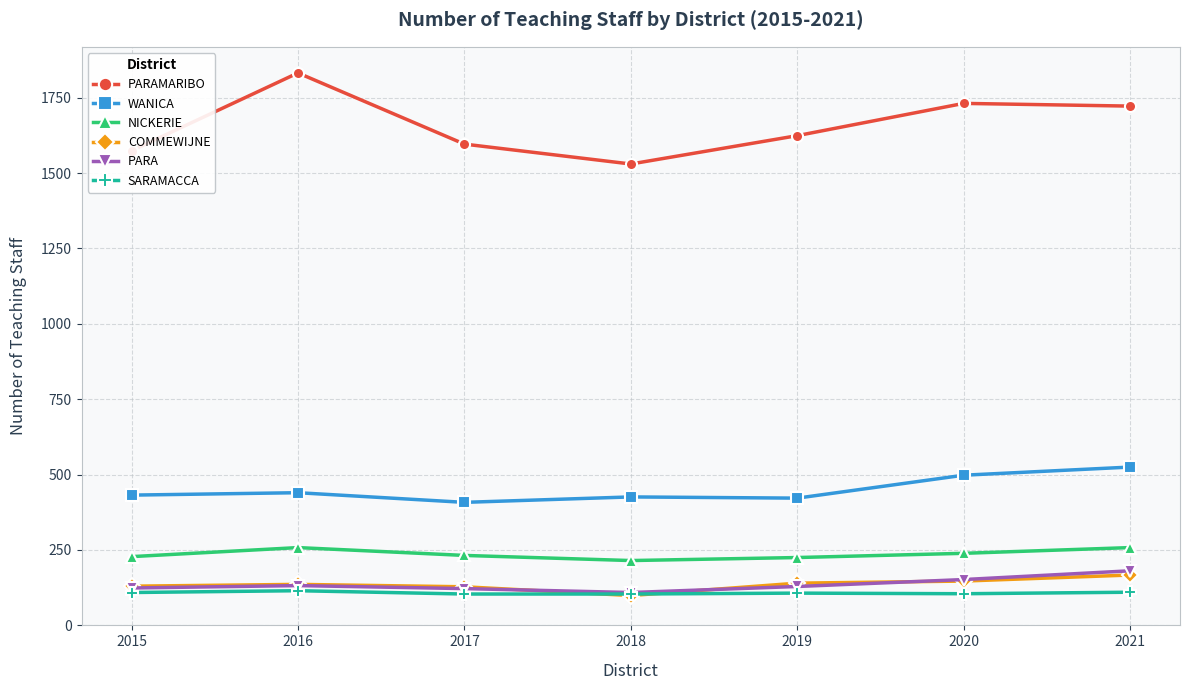

How many series are shown in this chart?

6